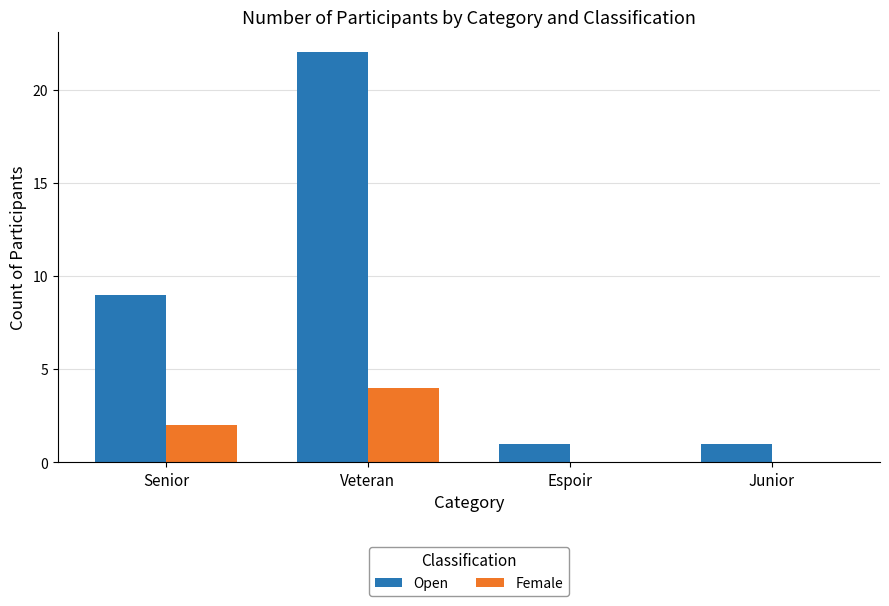

The value of Female at Veteran is 4. True or false?

True